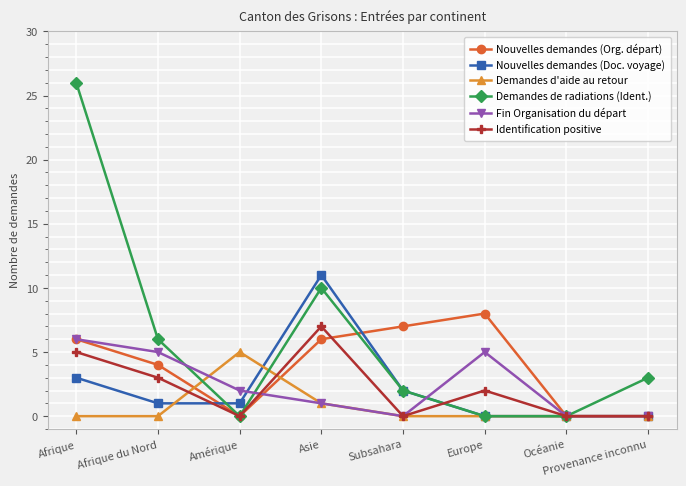

What are all the series names shown in the legend?

Nouvelles demandes (Org. départ), Nouvelles demandes (Doc. voyage), Demandes d'aide au retour, Demandes de radiations (Ident.), Fin Organisation du départ, Identification positive